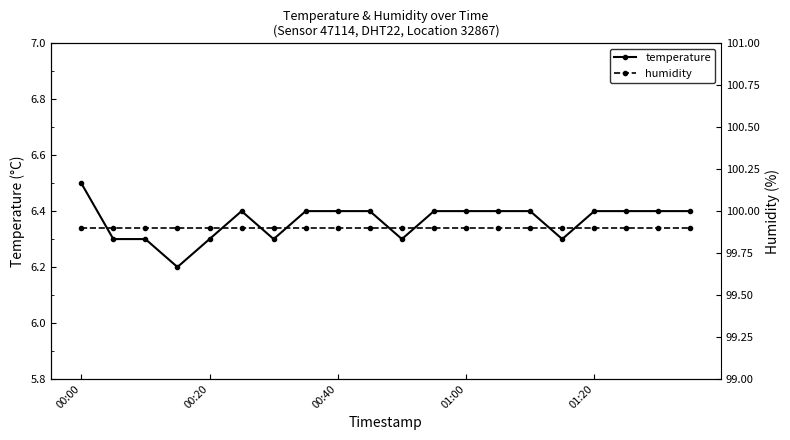

True or false: temperature has more than 0 interior local peaks.

True